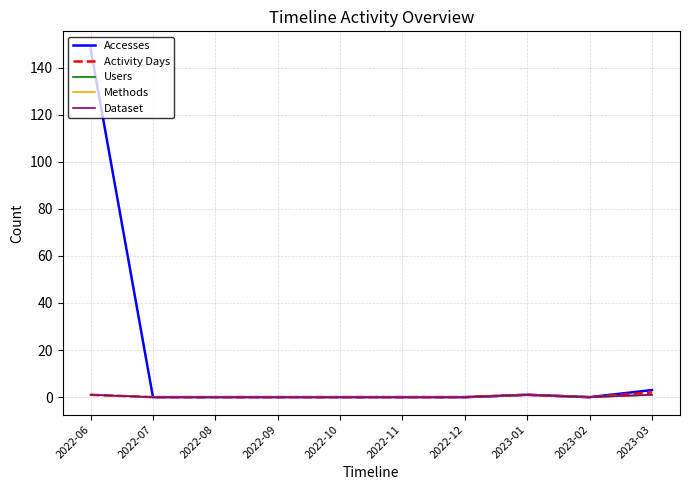

At which category does Activity Days reach its first local valley?

2023-02